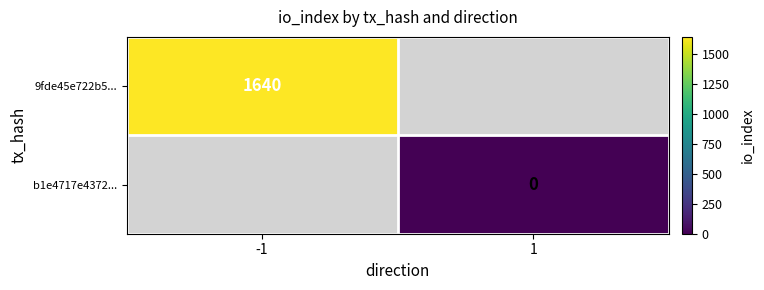

The value of 9fde45e722b5... at -1 is 2316.2. True or false?

False